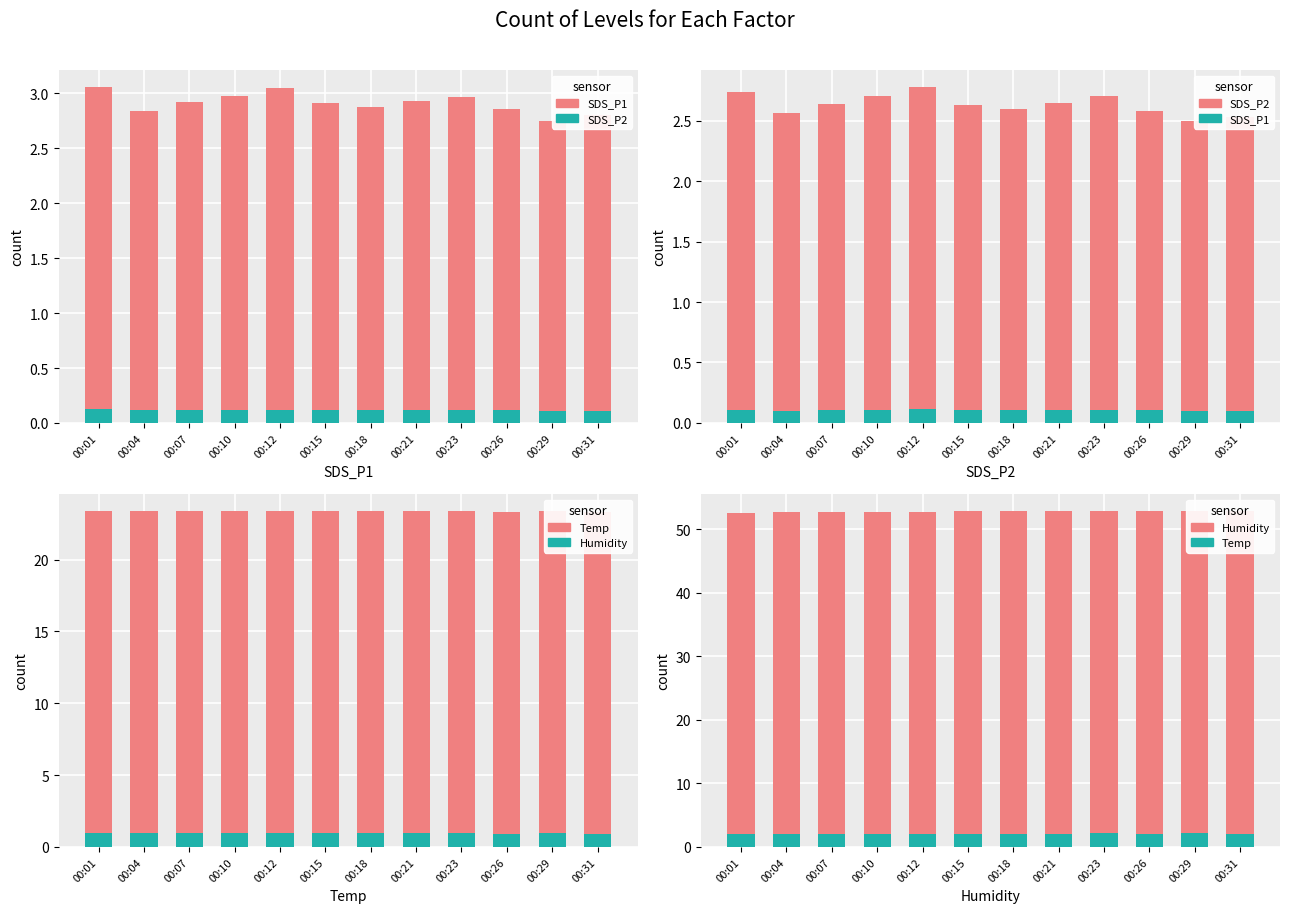

Which has a higher value, 00:04 or 00:23?

00:23